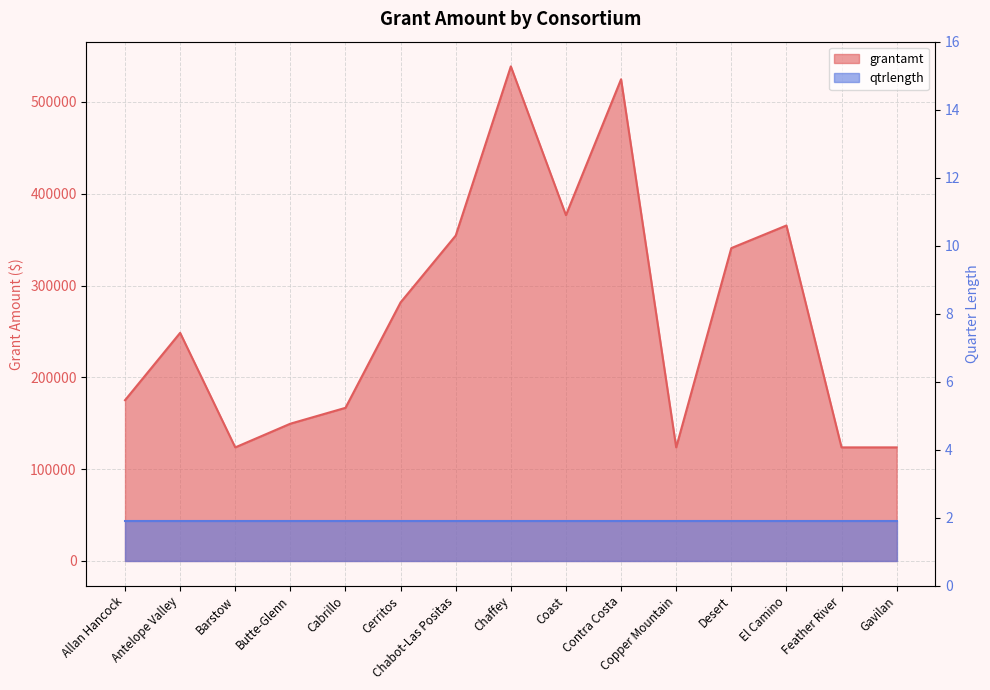

List the labels in order of value, largest first.

Chaffey, Contra Costa, Coast, El Camino, Chabot-Las Positas, Desert, Cerritos, Antelope Valley, Allan Hancock, Cabrillo, Butte-Glenn, Barstow, Copper Mountain, Feather River, Gavilan